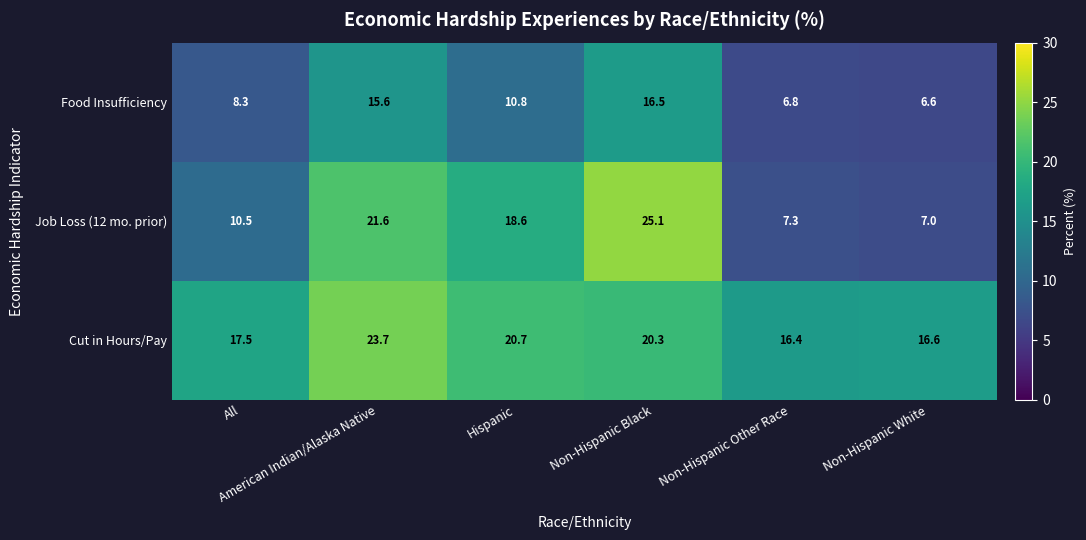

How many distinct data groups are displayed?

3